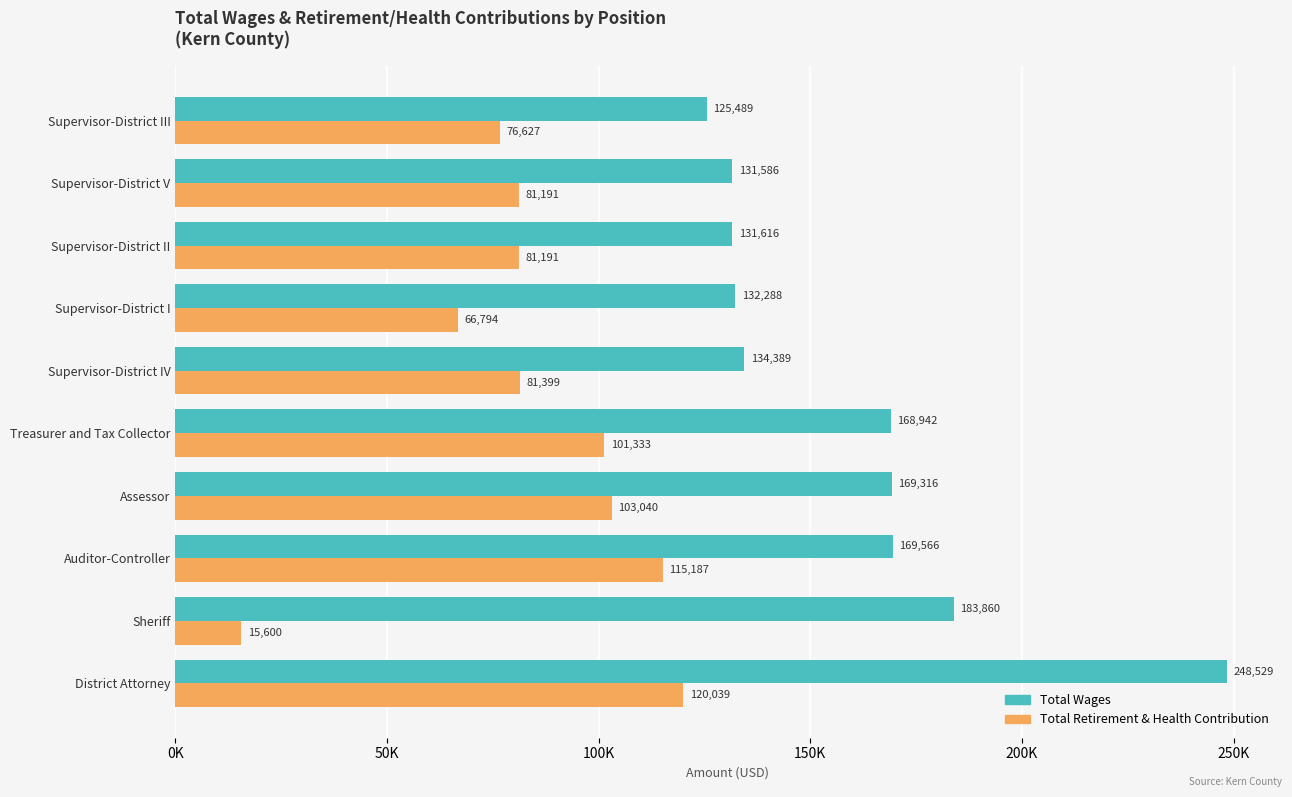

What are all the series names shown in the legend?

Total Wages, Total Retirement & Health Contribution